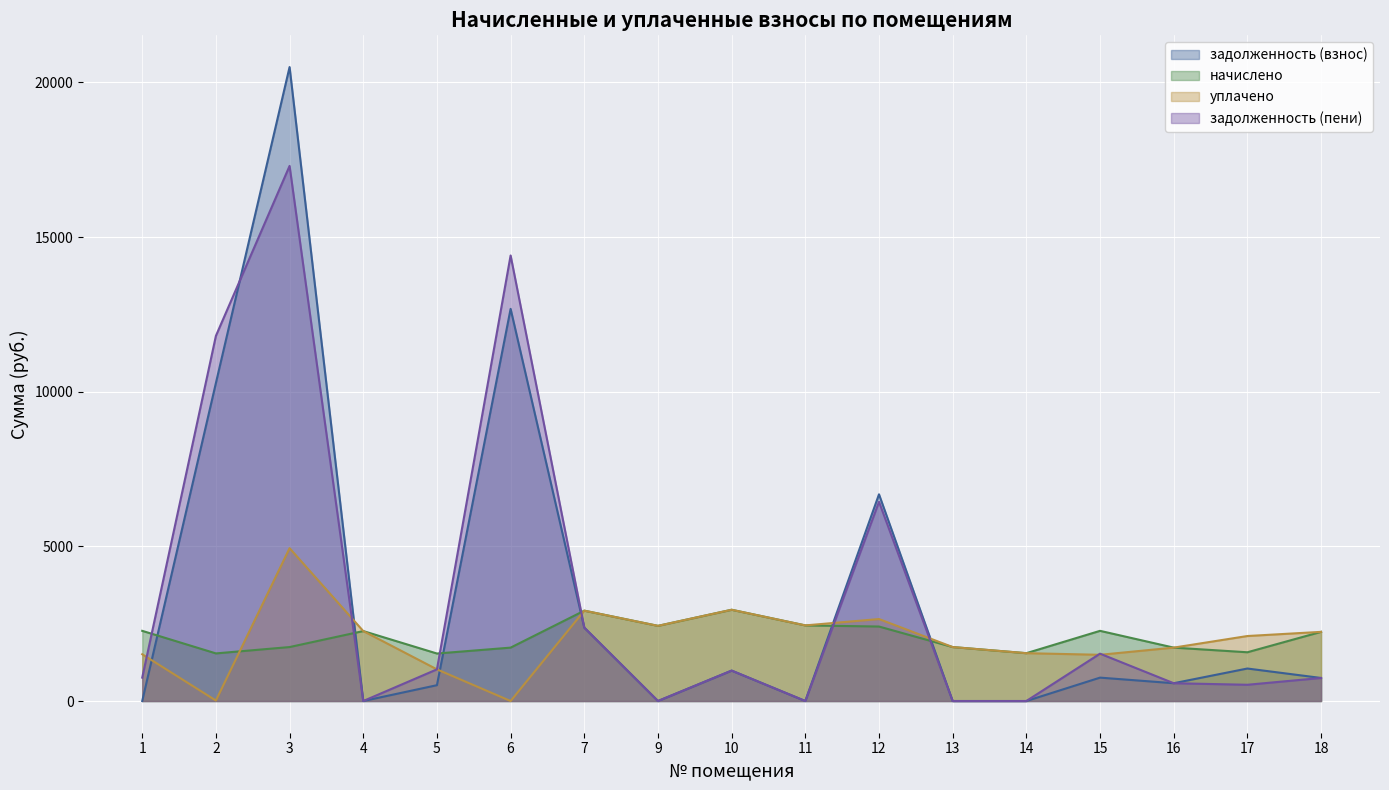

True or false: задолженность (пени) has a value of 1531.0 at 15.

True